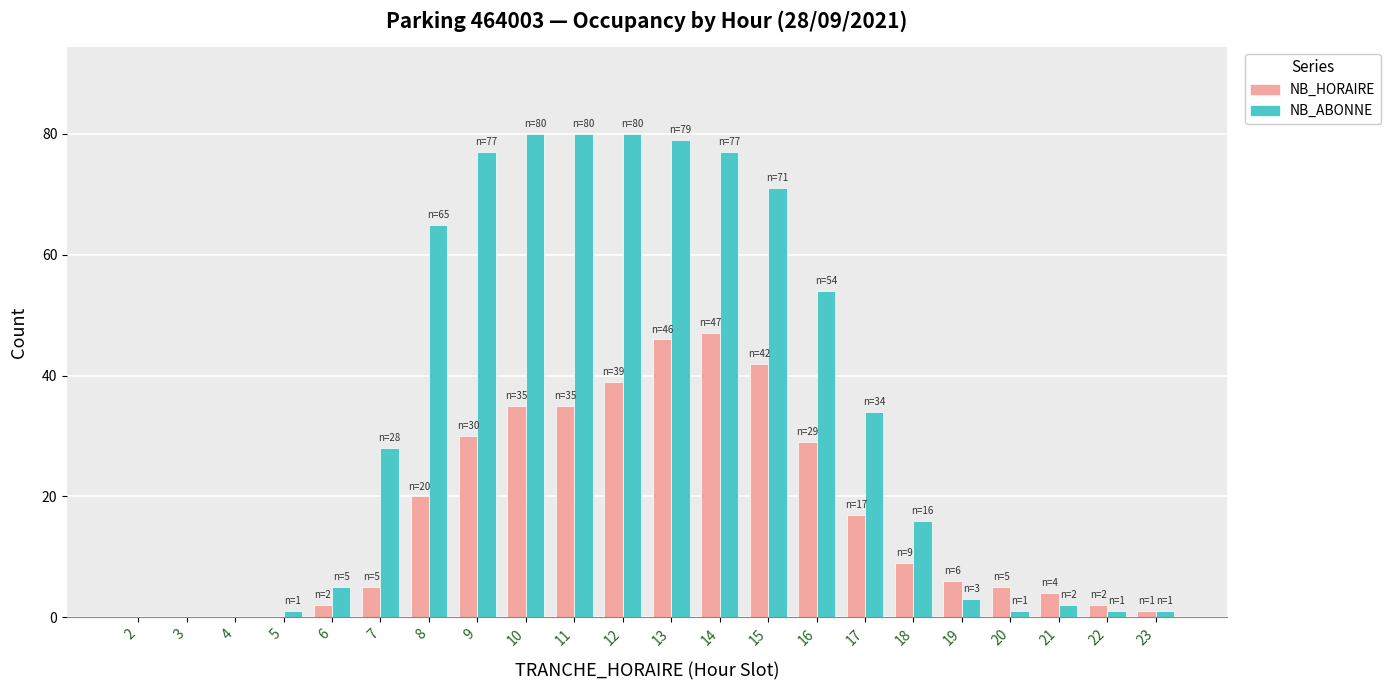

What is the sum of all NB_HORAIRE values?

374